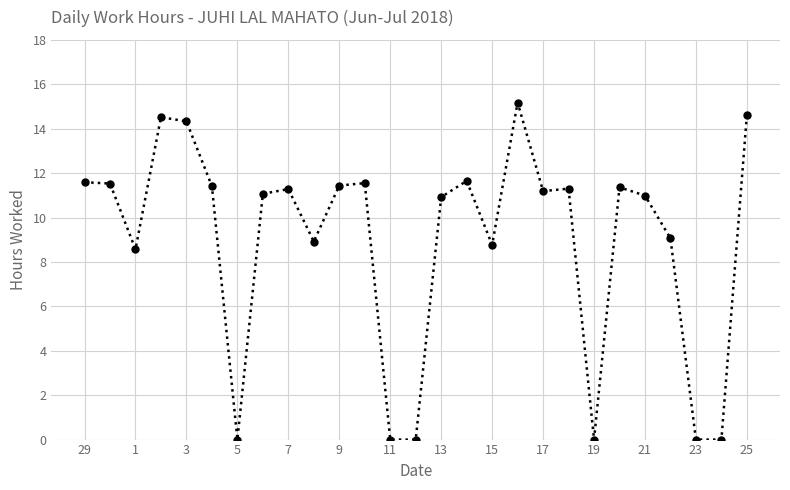

How many series are shown in this chart?

1